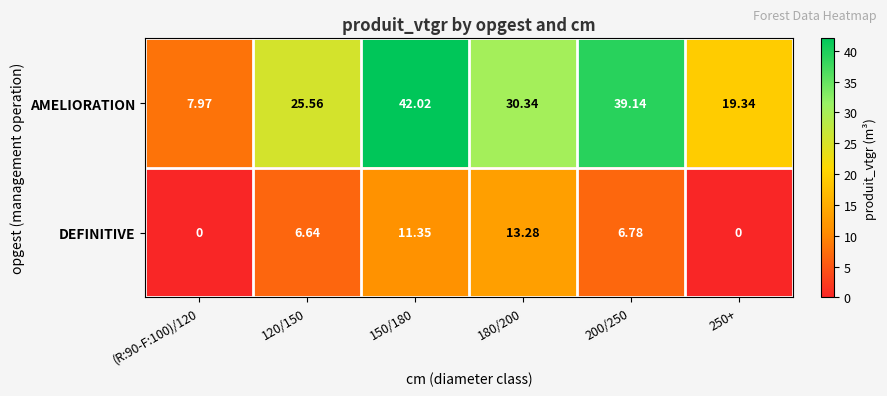

Is the value of AMELIORATION at (R:90-F:100)/120 greater than the value of DEFINITIVE at 120/150?

Yes